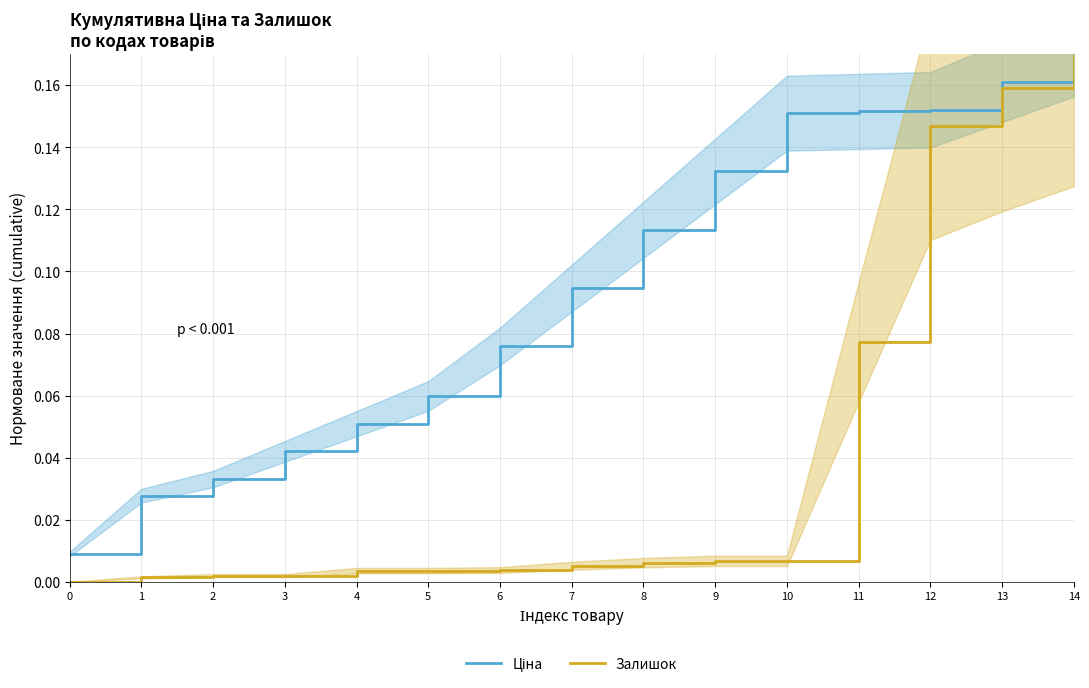

Which label corresponds to the largest value in the chart?

14